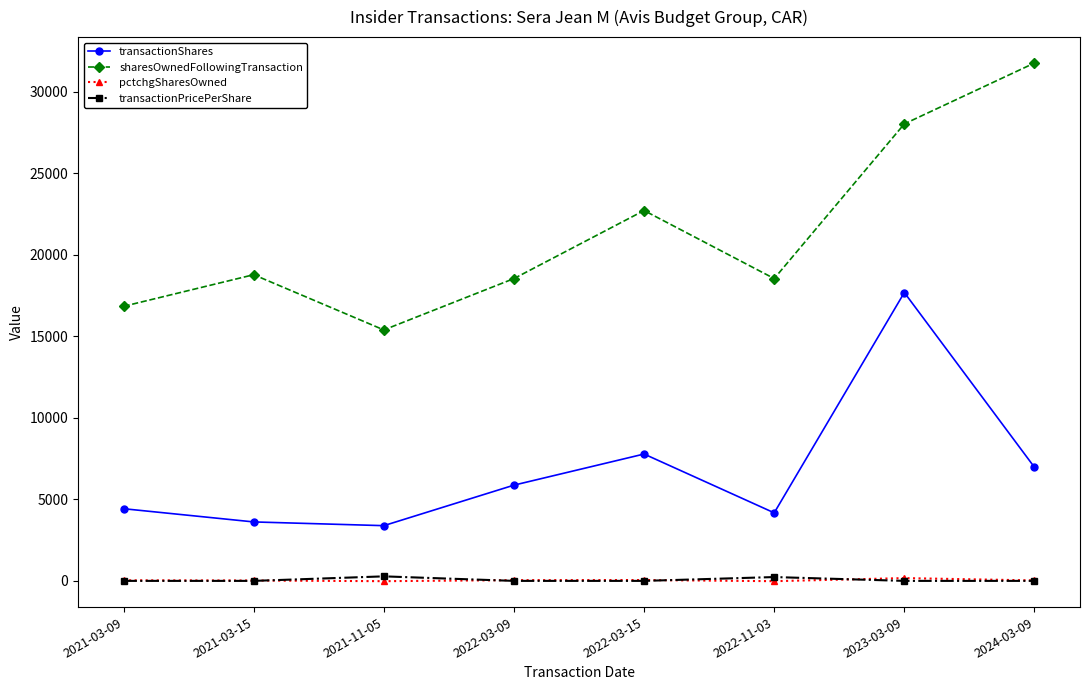

Which series has the largest range (max minus min)?

sharesOwnedFollowingTransaction